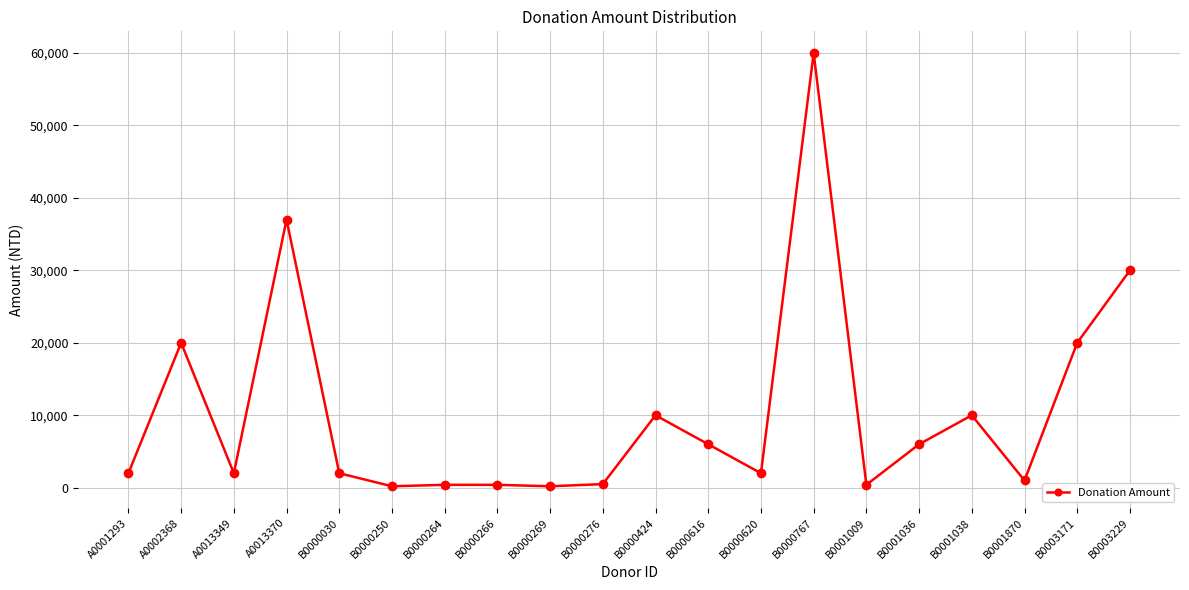

The value at B0000424 is 10000. True or false?

True